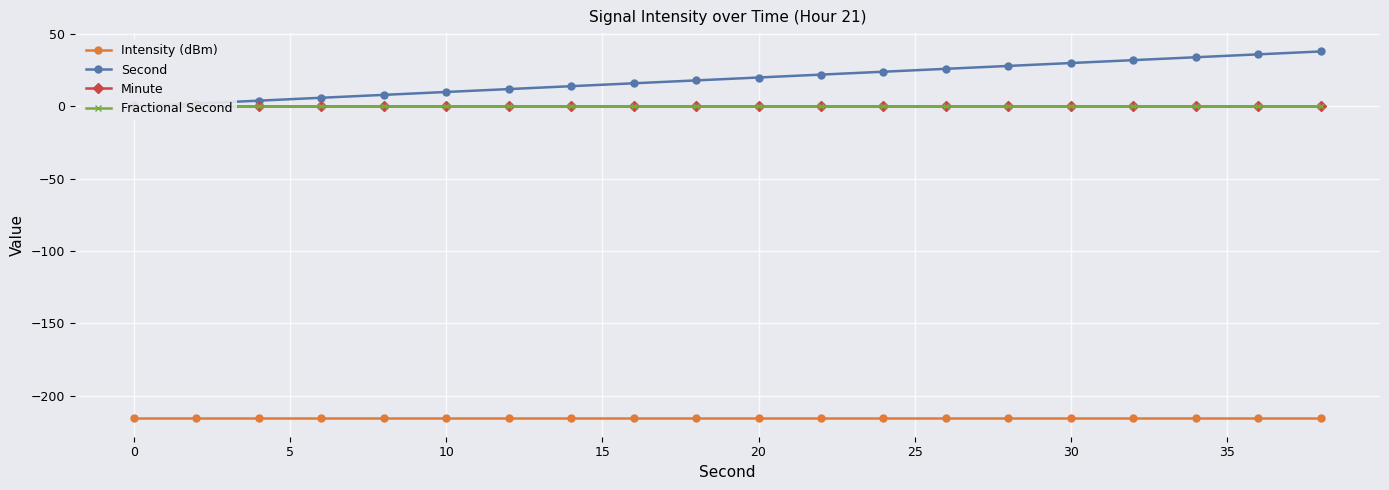

Is this an area chart (filled region under the line)?

No